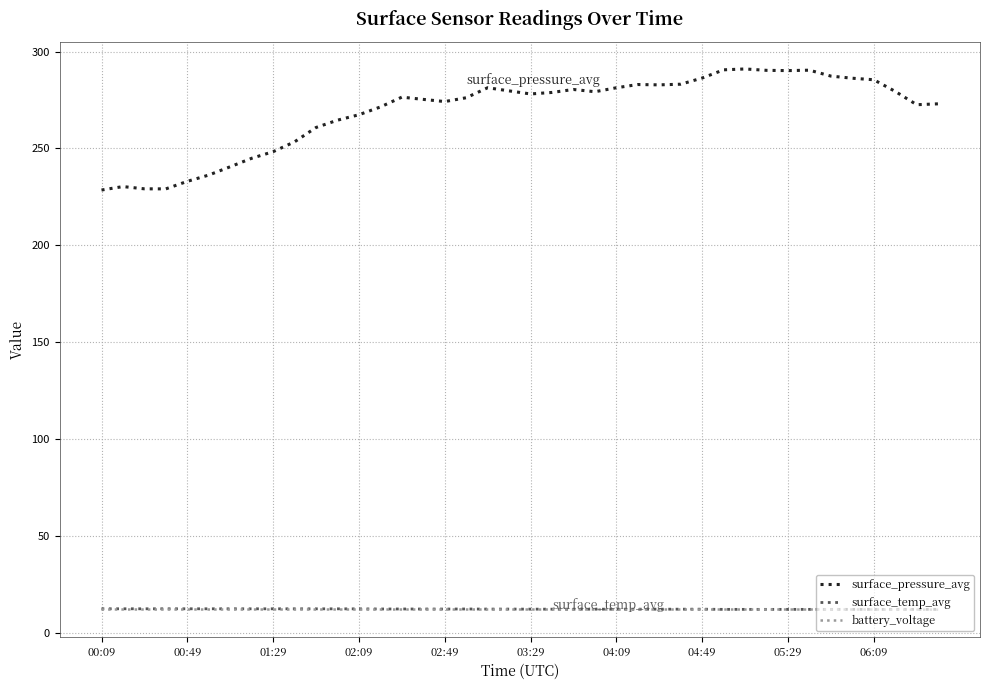

What is the sum of all surface_temp_avg values?

486.0